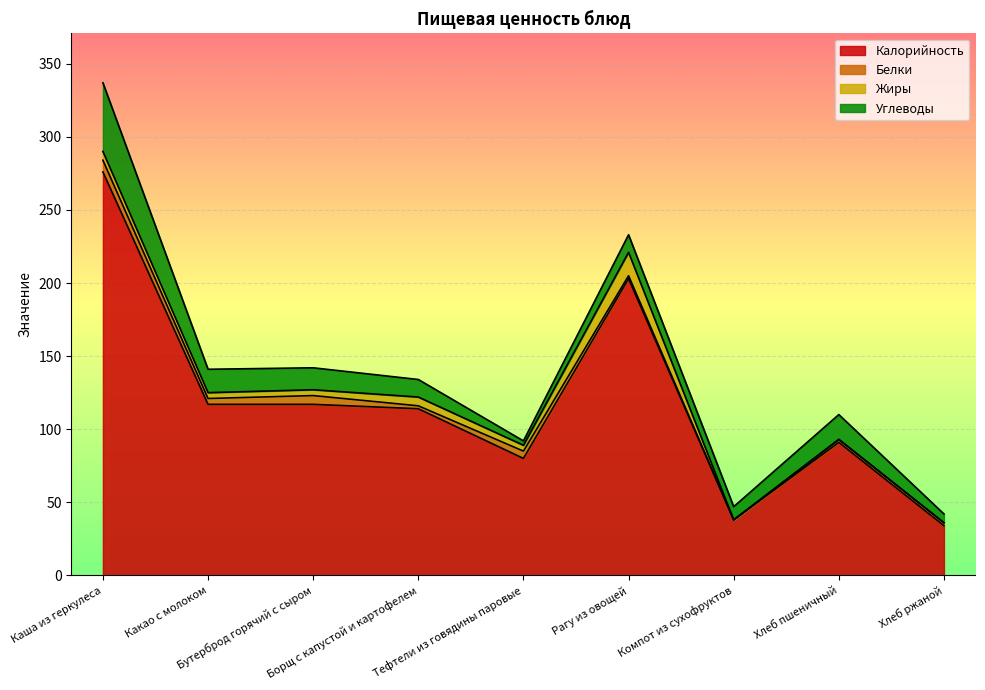

How many values in Жиры are above zero?

6